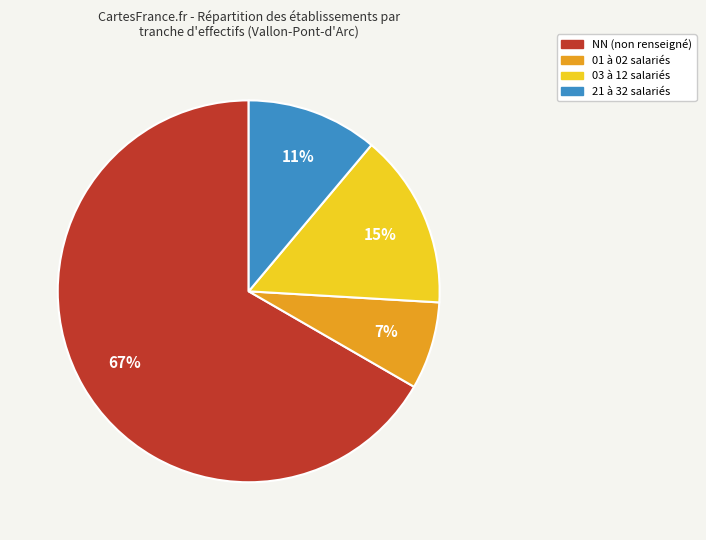

Is there any slice that represents more than half of the pie?

Yes